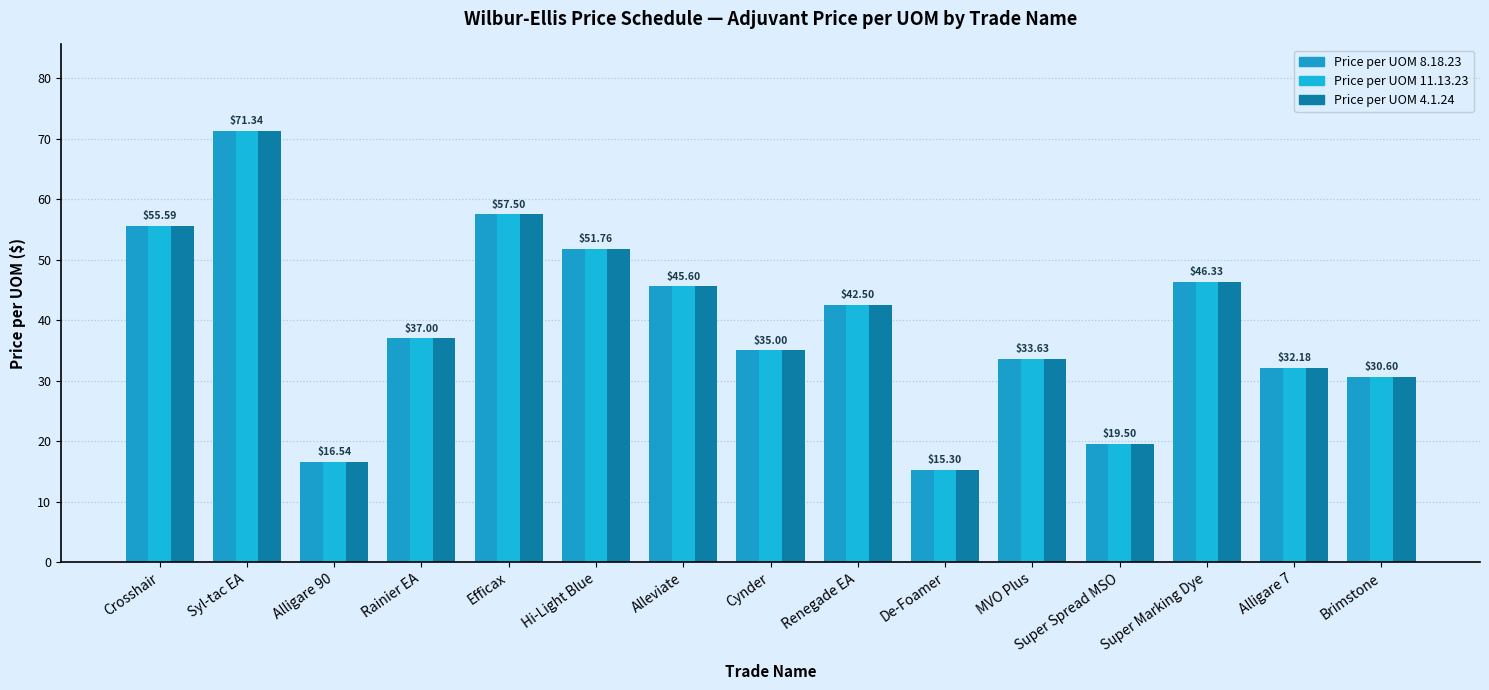

Reading left to right, extract all data points from this chart.

Price per UOM 8.18.23: Crosshair=55.6	Syl-tac EA=71.3	Alligare 90=16.5	Rainier EA=37.0	Efficax=57.5	Hi-Light Blue=51.8	Alleviate=45.6	Cynder=35.0	Renegade EA=42.5	De-Foamer=15.3	MVO Plus=33.6	Super Spread MSO=19.5	Super Marking Dye=46.3	Alligare 7=32.2	Brimstone=30.6
Price per UOM 11.13.23: Crosshair=55.6	Syl-tac EA=71.3	Alligare 90=16.5	Rainier EA=37.0	Efficax=57.5	Hi-Light Blue=51.8	Alleviate=45.6	Cynder=35.0	Renegade EA=42.5	De-Foamer=15.3	MVO Plus=33.6	Super Spread MSO=19.5	Super Marking Dye=46.3	Alligare 7=32.2	Brimstone=30.6
Price per UOM 4.1.24: Crosshair=55.6	Syl-tac EA=71.3	Alligare 90=16.5	Rainier EA=37.0	Efficax=57.5	Hi-Light Blue=51.8	Alleviate=45.6	Cynder=35.0	Renegade EA=42.5	De-Foamer=15.3	MVO Plus=33.6	Super Spread MSO=19.5	Super Marking Dye=46.3	Alligare 7=32.2	Brimstone=30.6